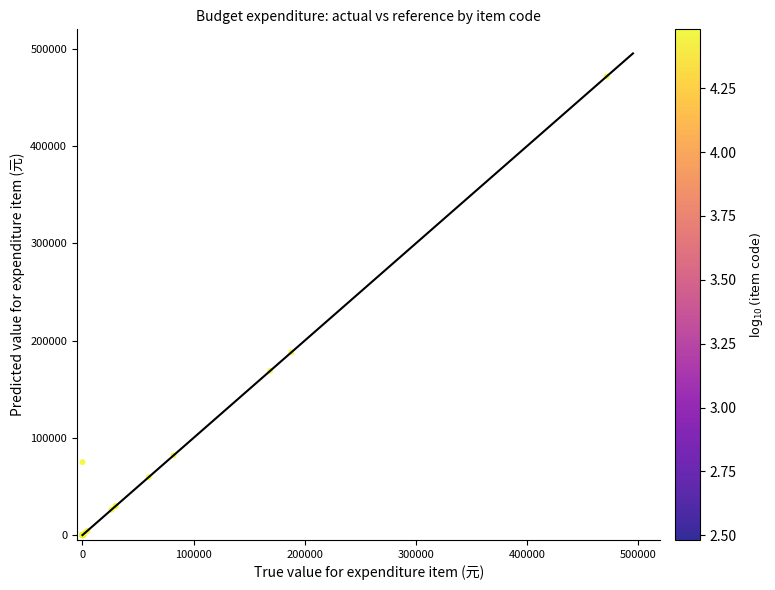

What Y value in the scatter plot is closest to 235738?

187836